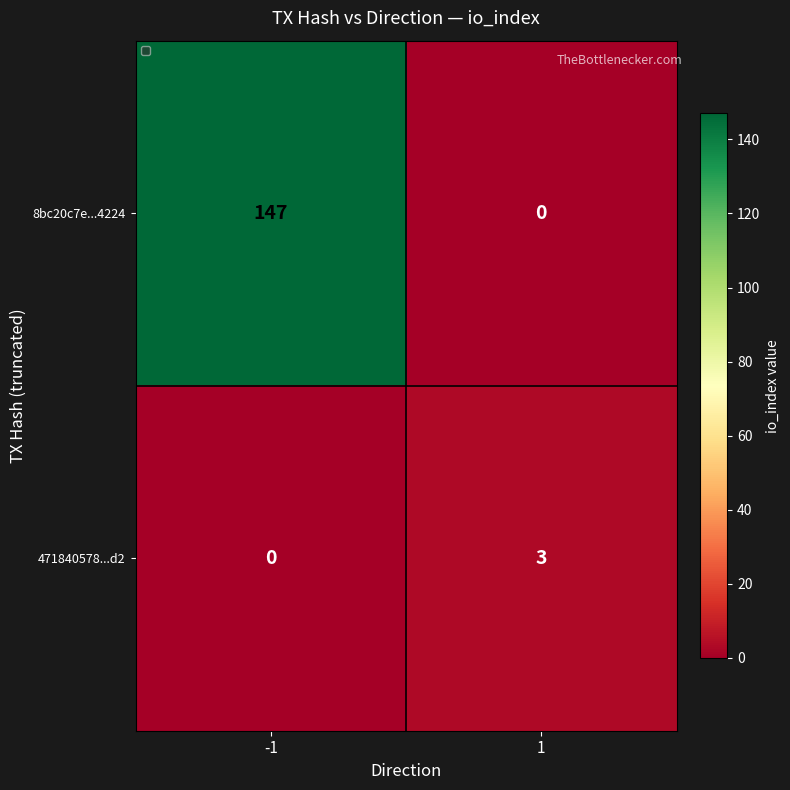

Between -1 and 1, which series saw the biggest shift?

8bc20c7e...4224